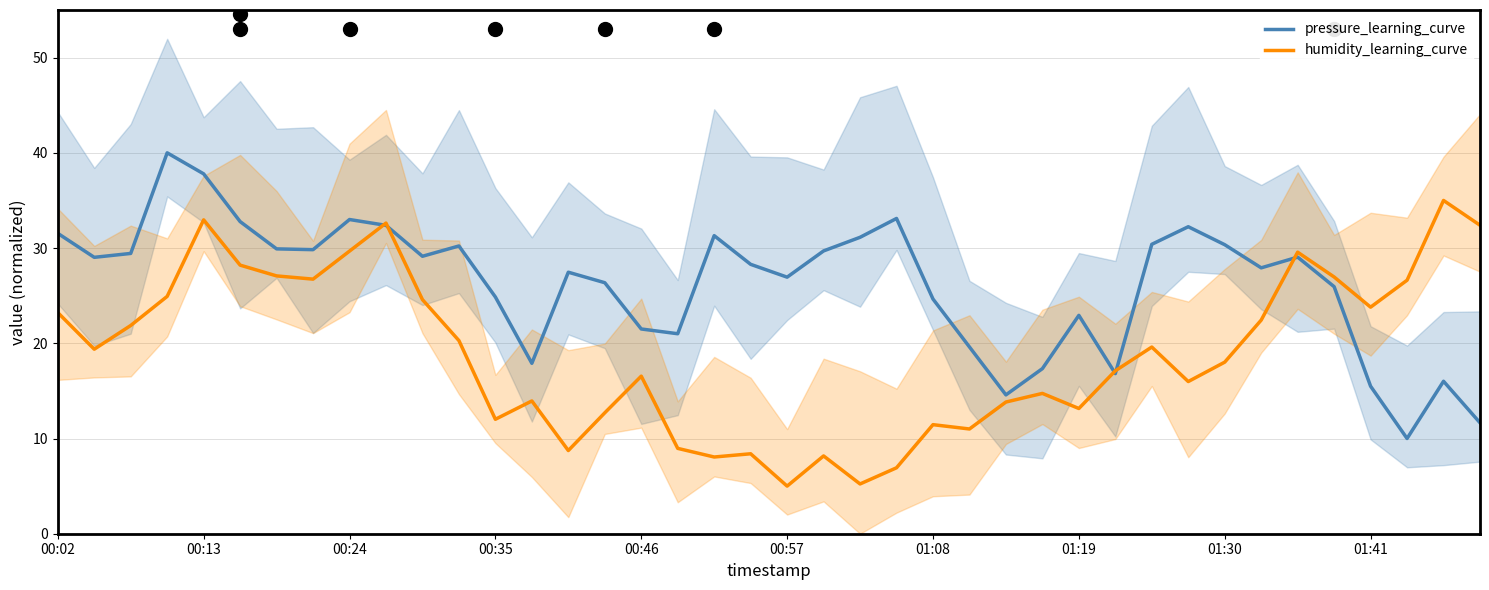

List the series in order of their peak value, lowest first.

humidity_learning_curve, pressure_learning_curve